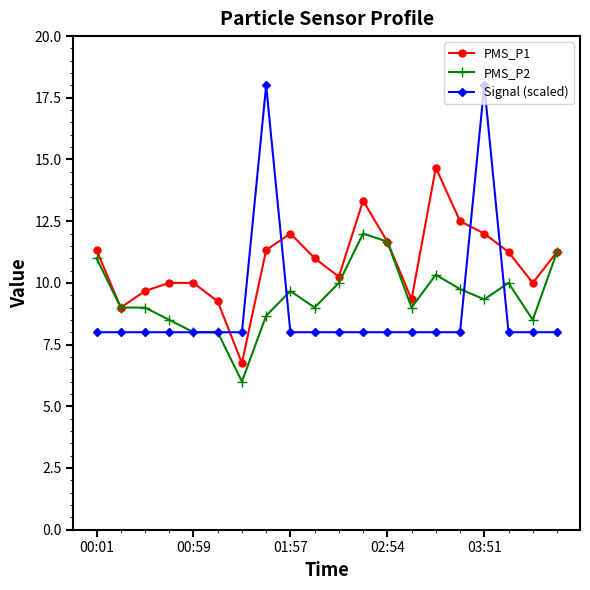

True or false: Signal (scaled) has more than 0 points higher than both neighbors.

True